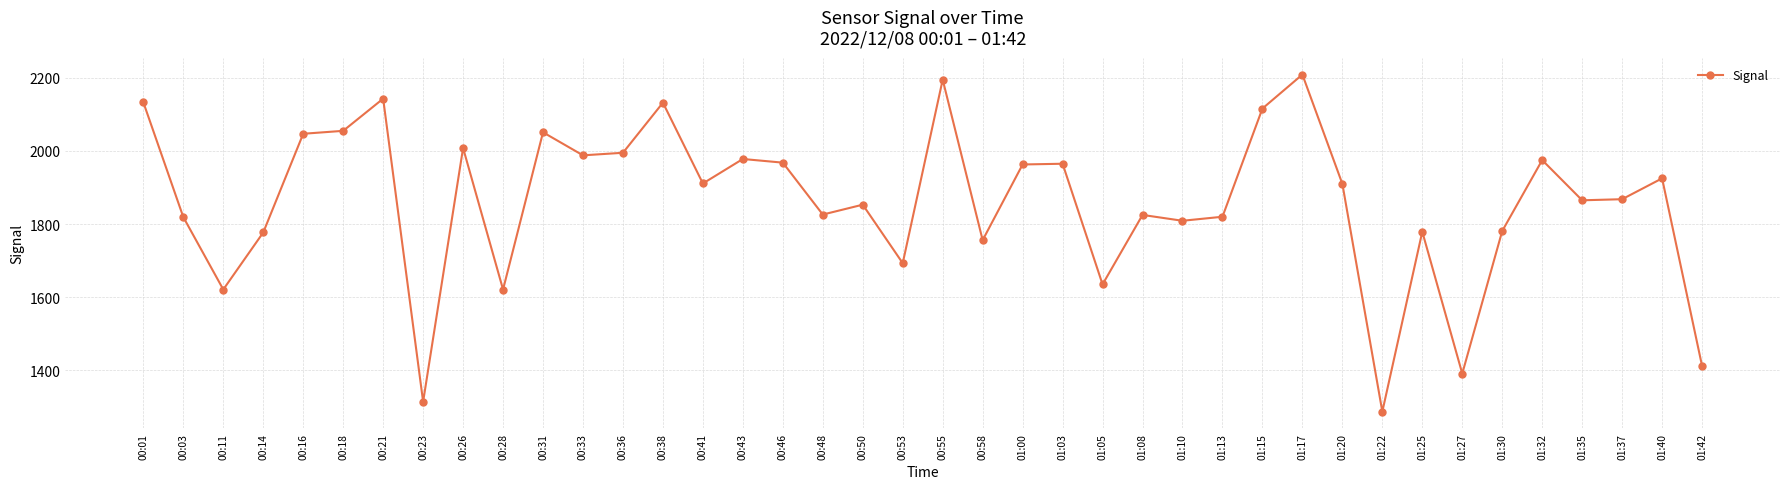

How many categories are shown in the chart?

40